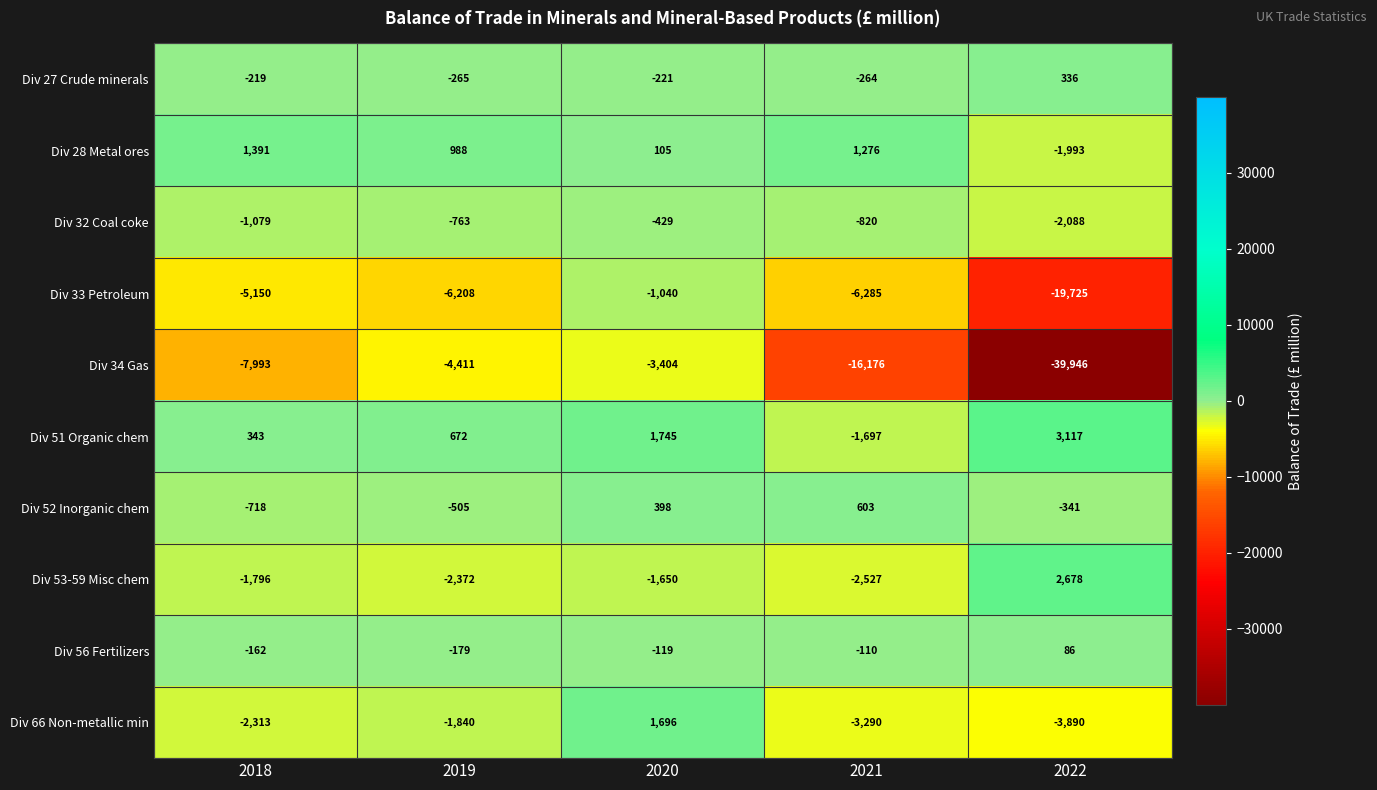

At which category is the sum across all series the highest?

2020